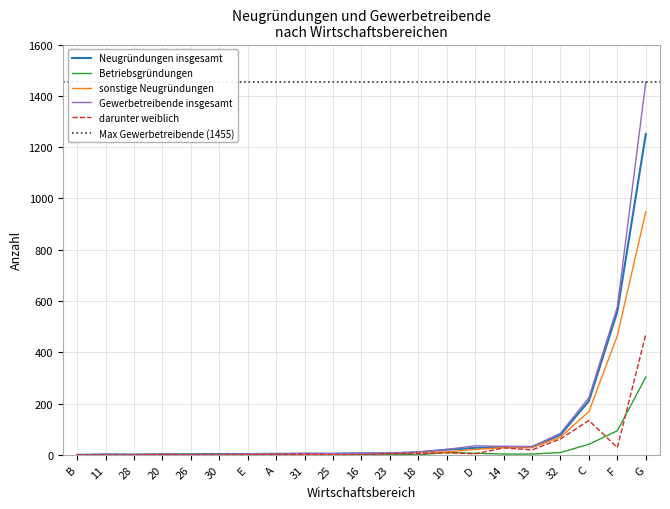

What is the difference between the second highest and second lowest values in the Gewerbetreibende insgesamt series?

576